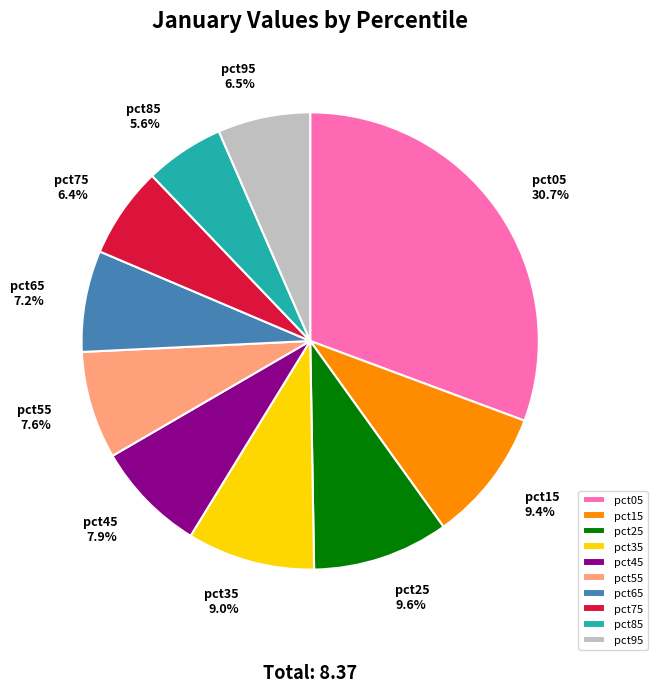

Between pct95 and pct05, which is larger?

pct05